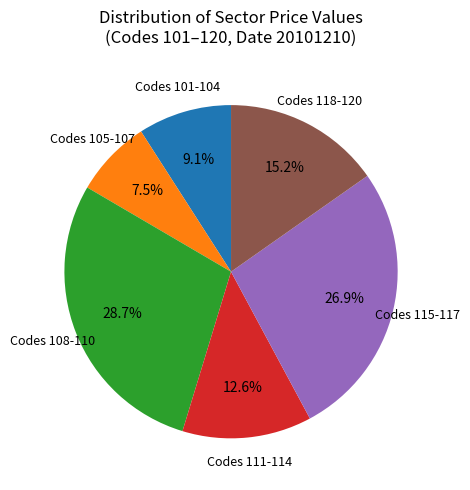

Does any single category account for the majority?

No